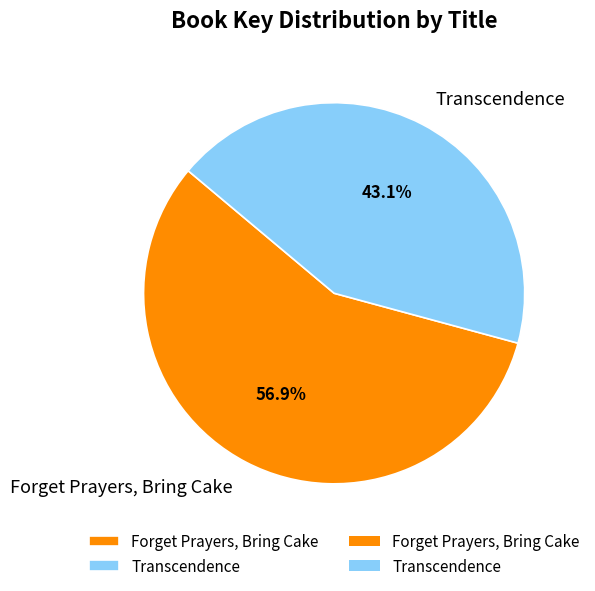

How many segments does this pie chart have?

2